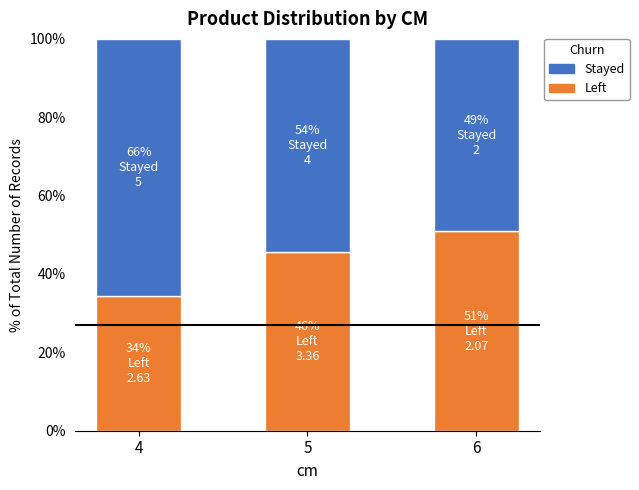

Reading left to right, what are the values for Left?

4=34.4	5=45.6	6=50.8